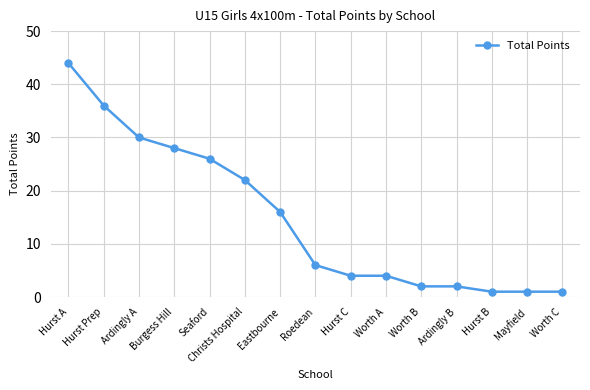

What is the sum of the values at Hurst A and Christs Hospital?

66